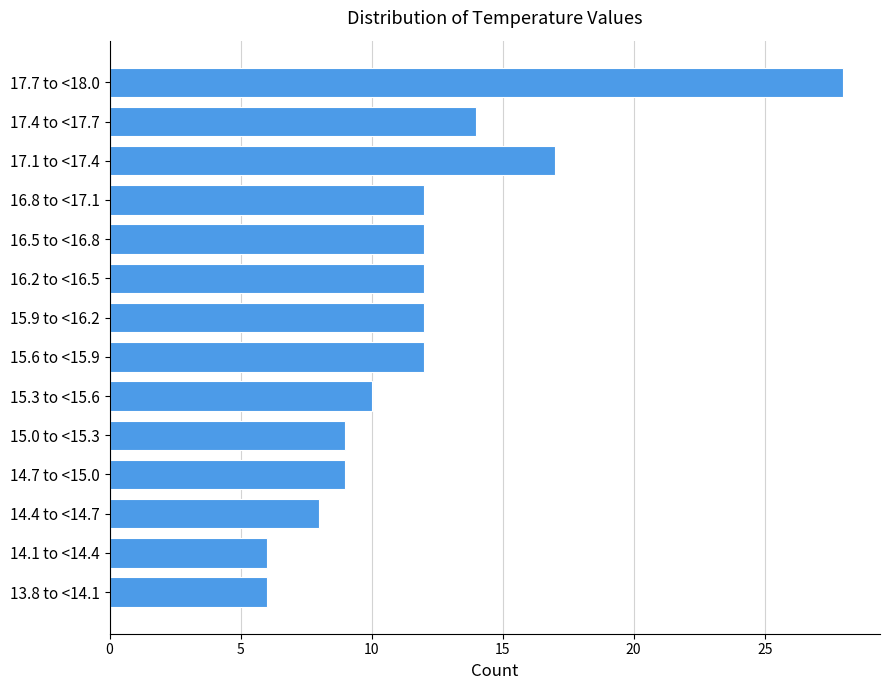

Reading top to bottom, what are all the values shown in this chart?

28	14	17	12	12	12	12	12	10	9	9	8	6	6